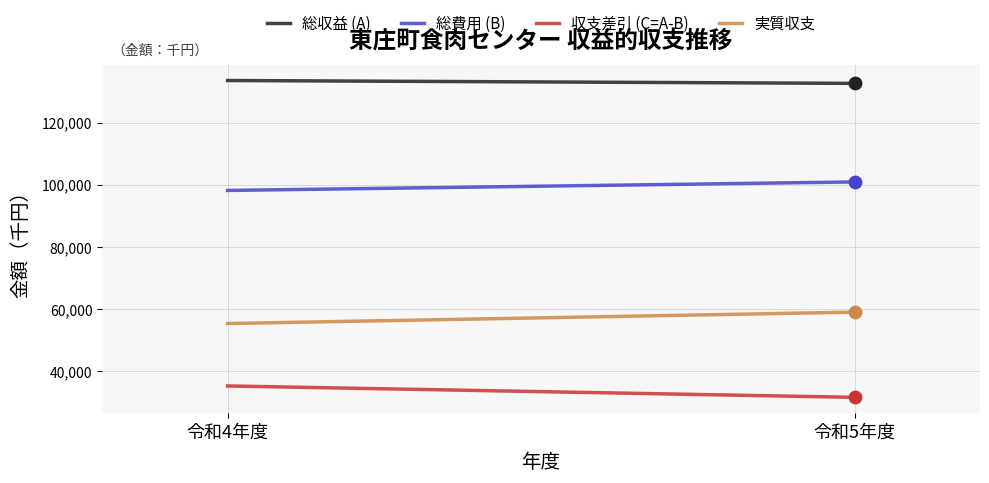

What are all the series names shown in the legend?

総収益 (A), 総費用 (B), 収支差引 (C=A-B), 実質収支